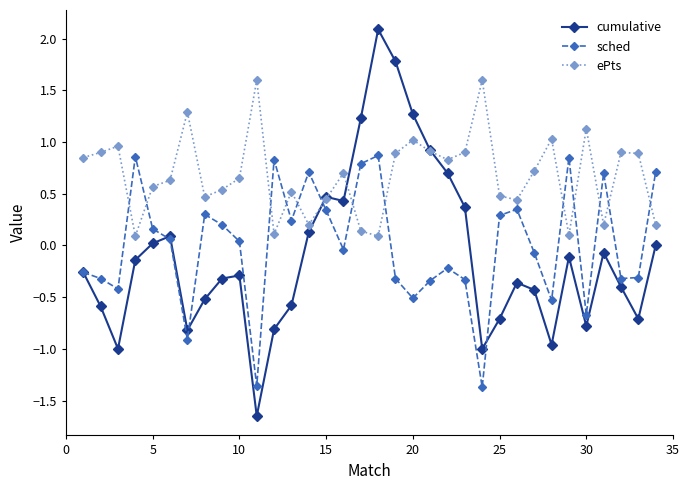

Which series has the widest spread of values?

cumulative